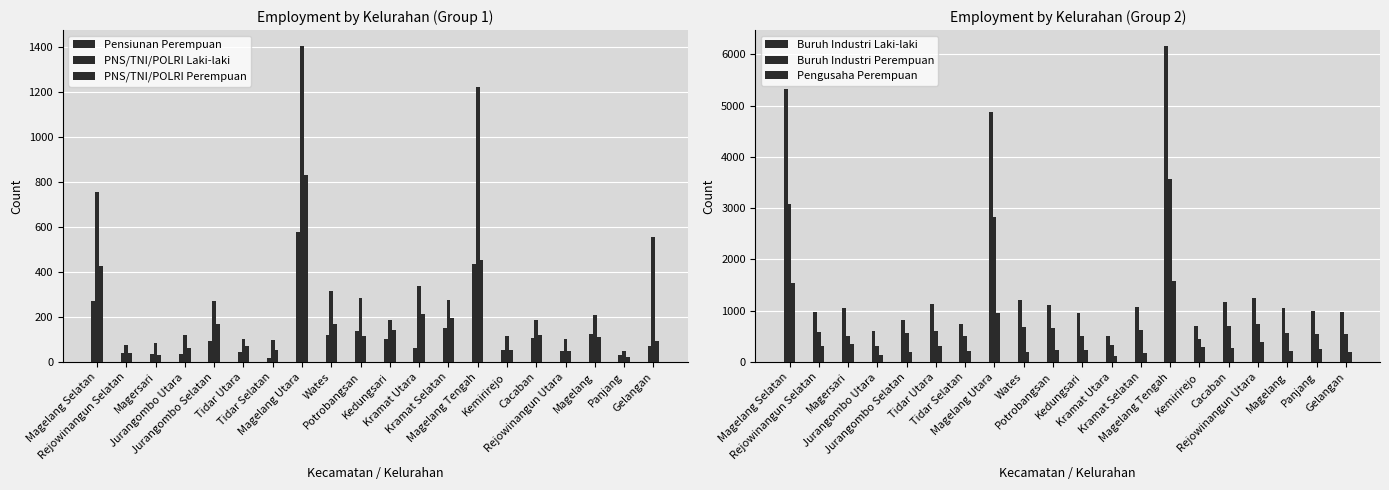

What is the sum of the Buruh Industri Perempuan values at Magelang Selatan and Kedungsari?

3605